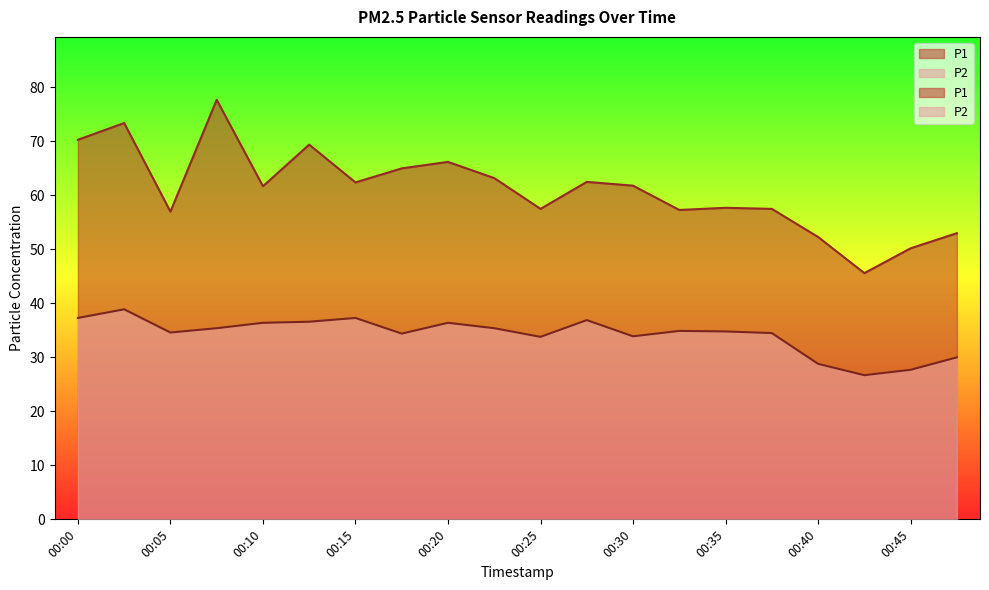

Between 00:10 and 00:22, which series saw the biggest shift?

P1